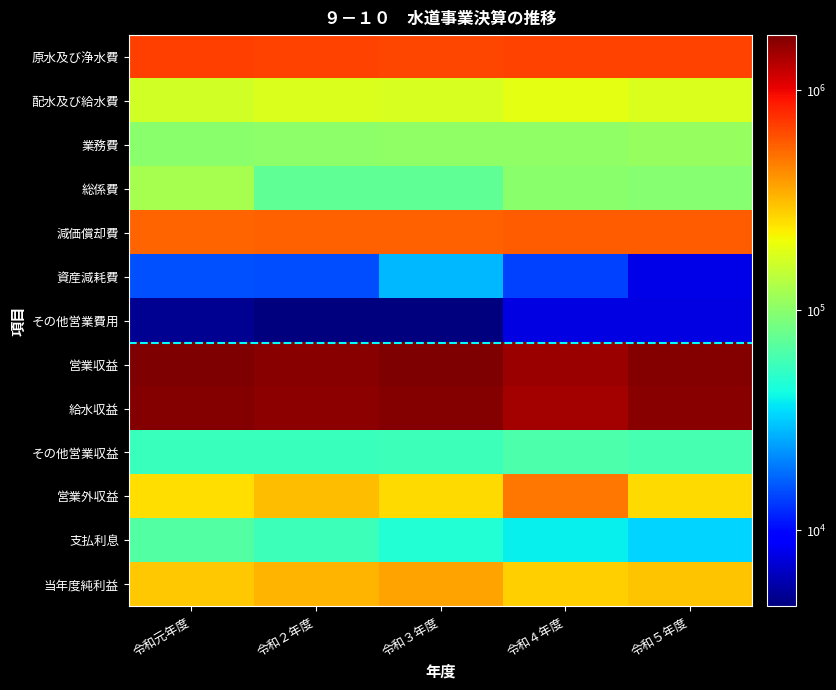

Between 令和２年度 and 令和５年度, which is larger?

令和２年度